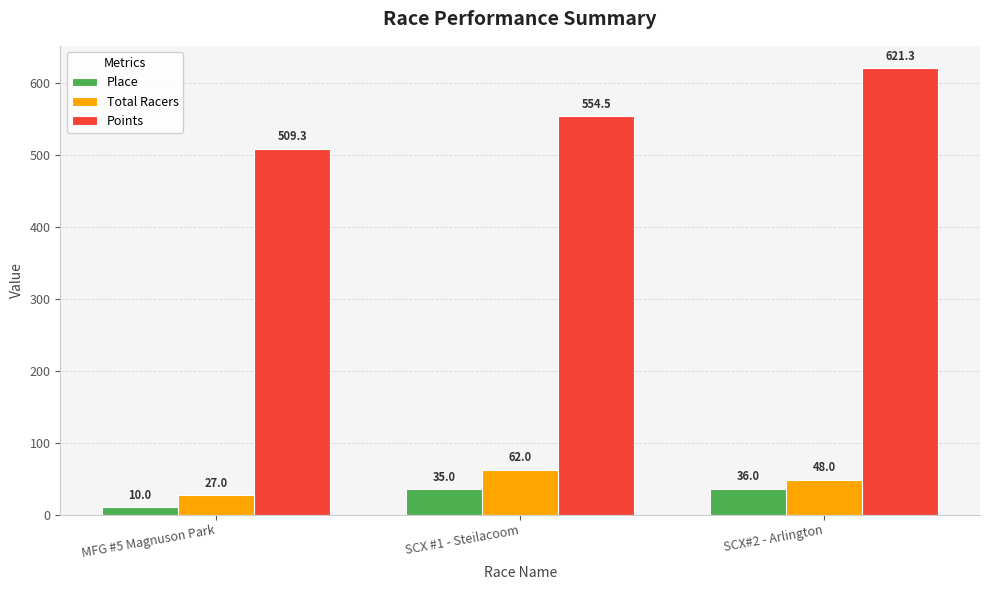

What is the label of the 2nd bar from the left?

SCX #1 - Steilacoom